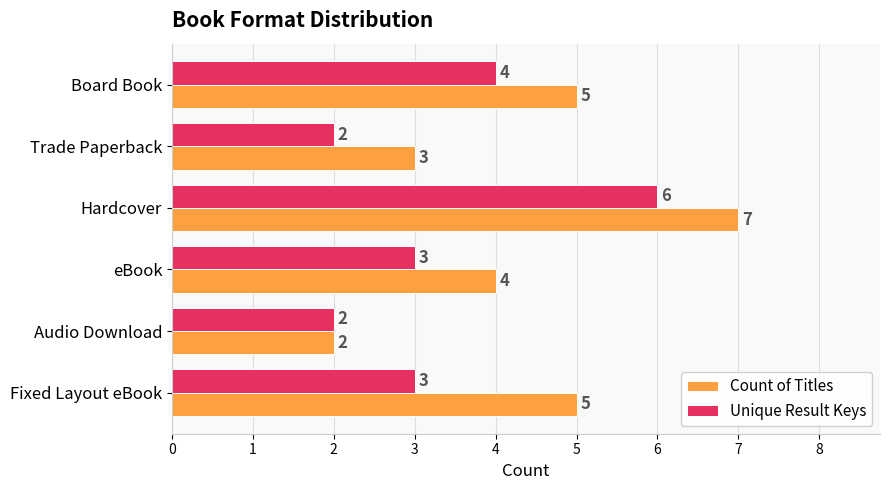

Count the Unique Result Keys values in the range 2 to 4.

5